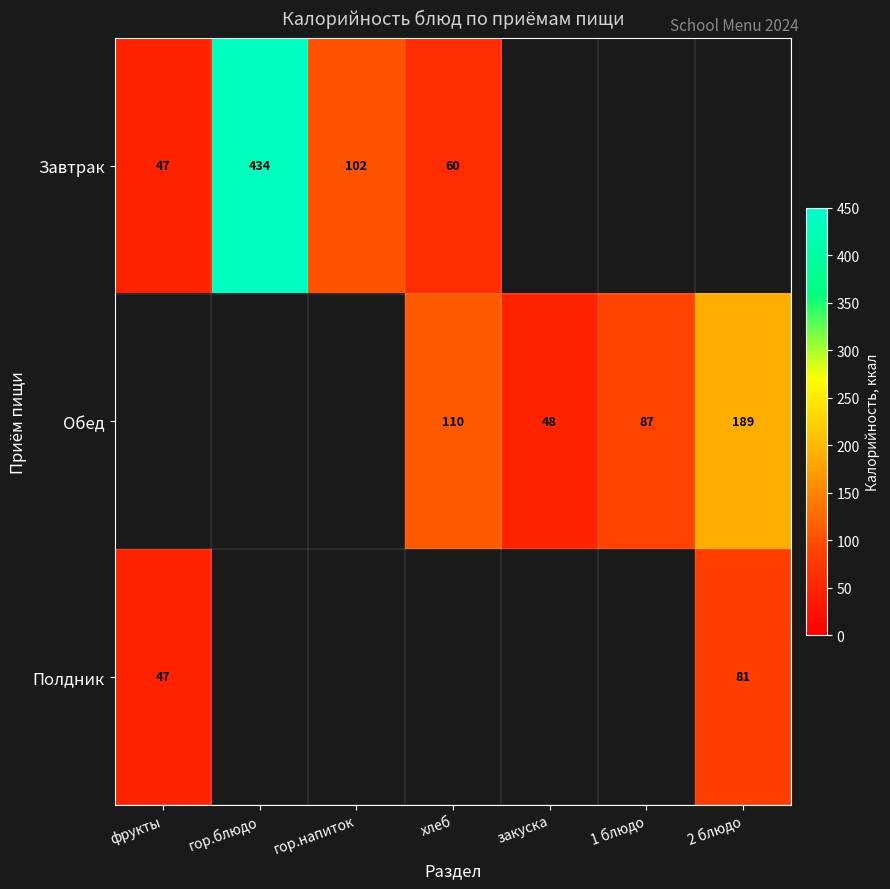

Count the number of data series in this chart.

3